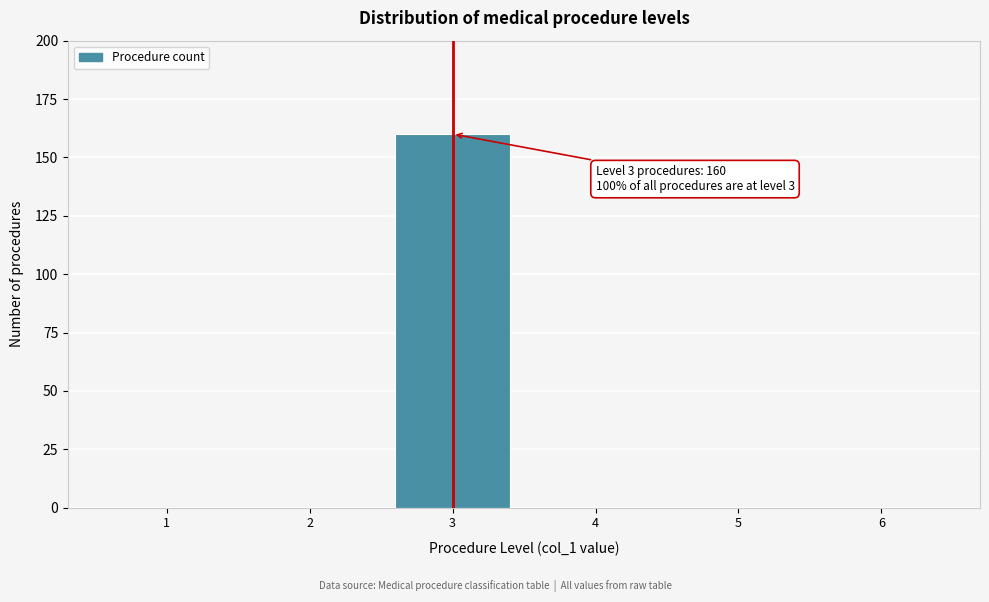

Which range on the x-axis has the tallest bar?

2.5 to 3.5